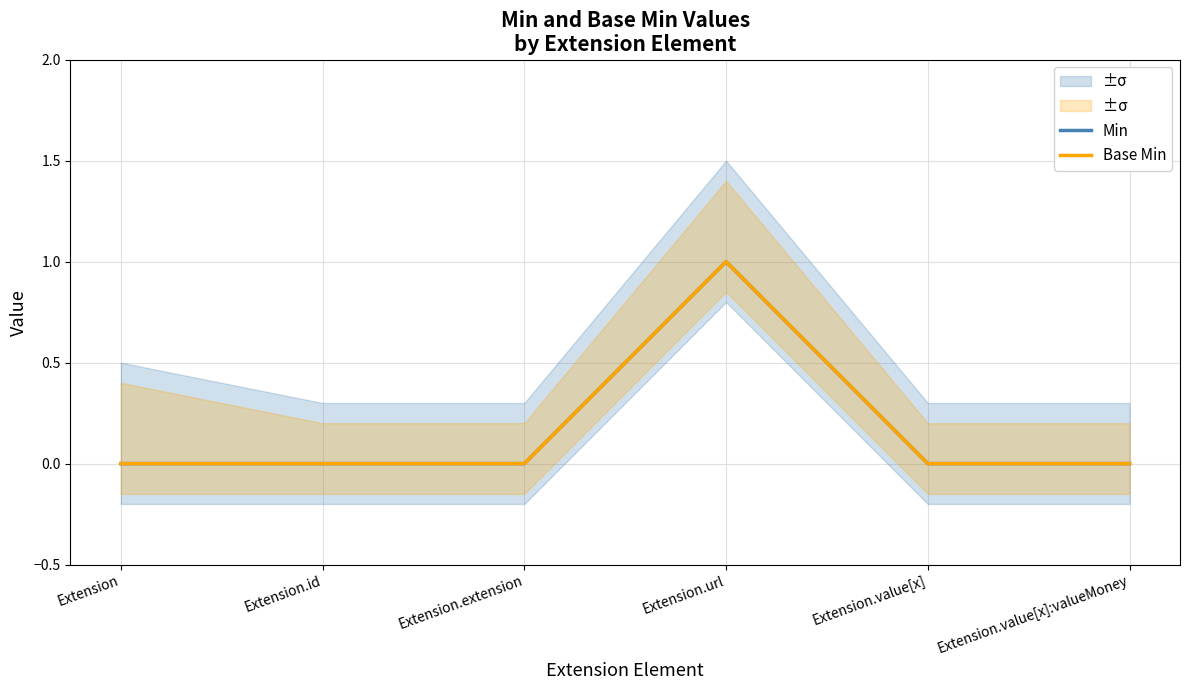

What is the label of the 6th point from the right?

Extension